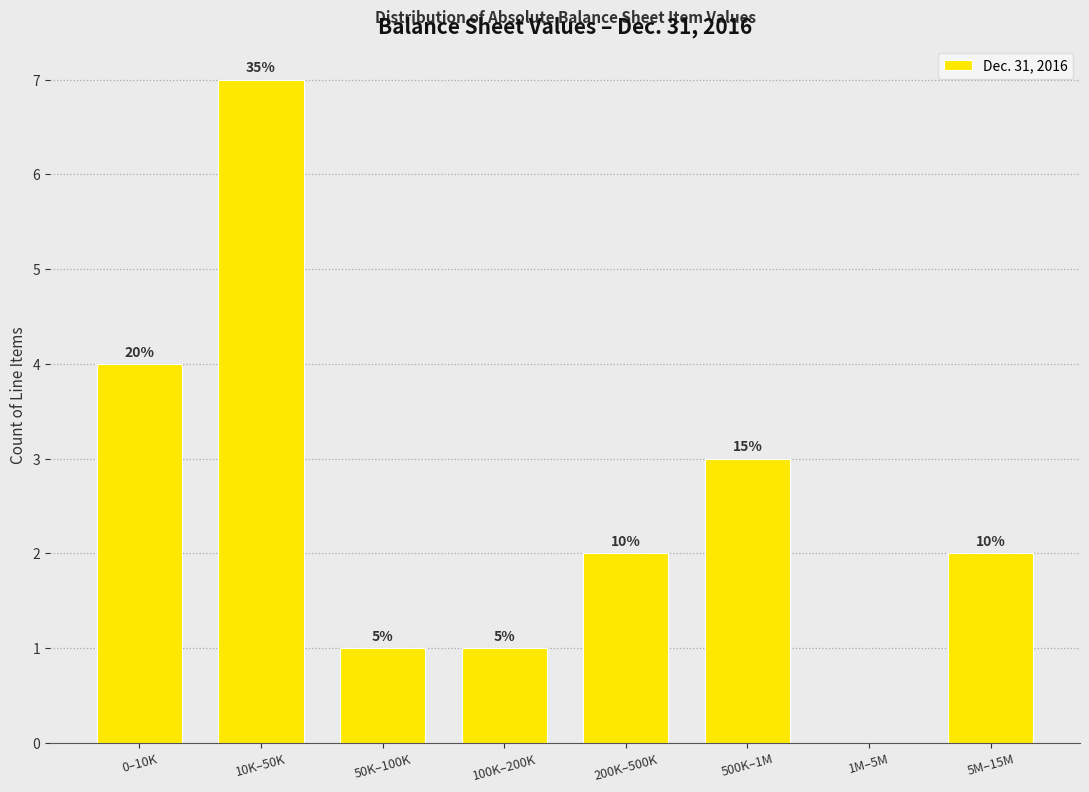

Are the bars horizontal?

No